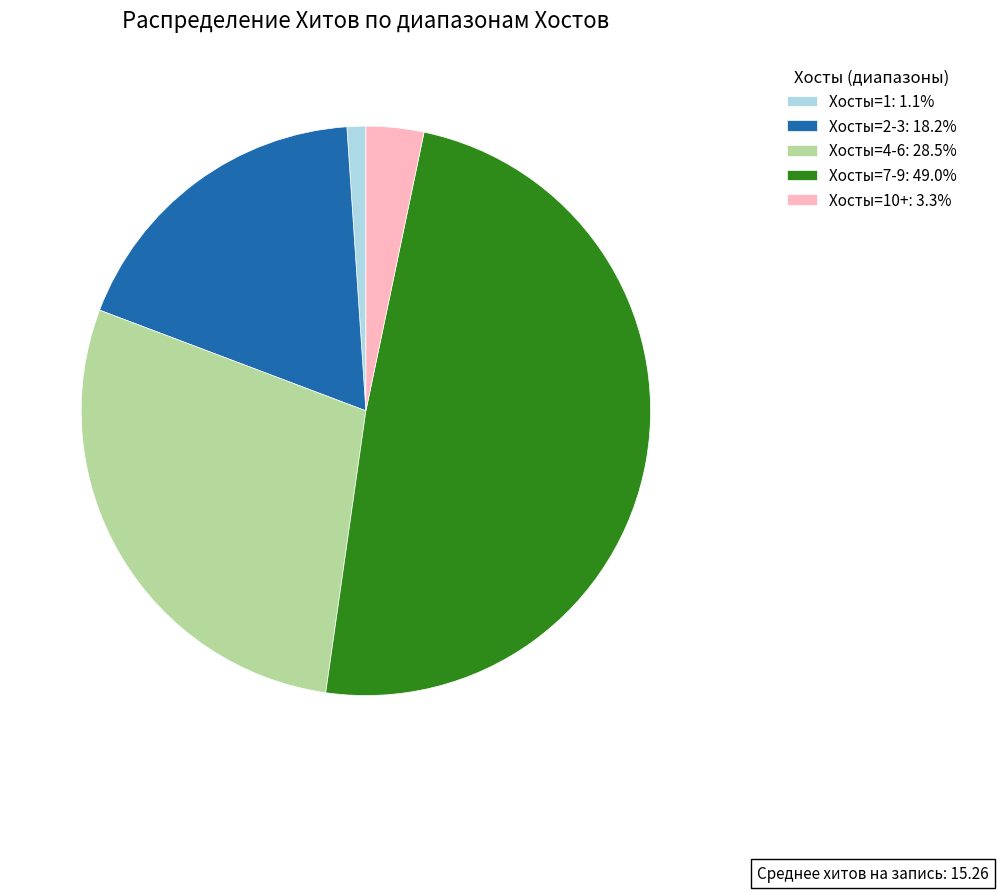

Does Хосты=10+: 3.3% account for over 50% of the chart?

No